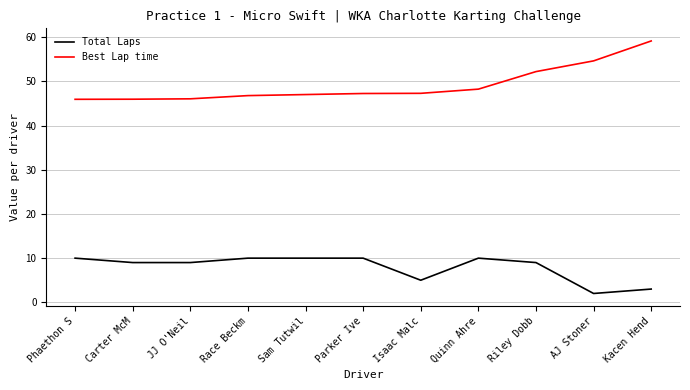

Rank the series by their average value, from highest to lowest.

Best Lap time, Total Laps